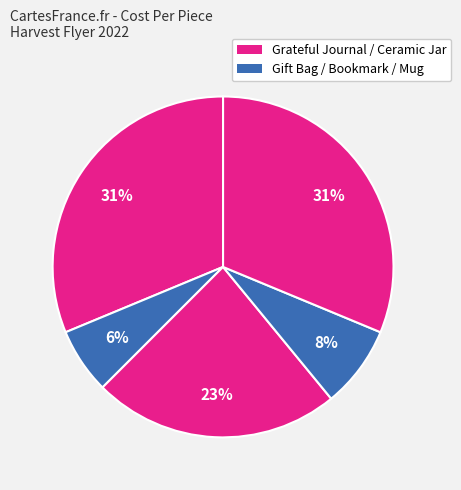

How many slices are in this pie chart?

5